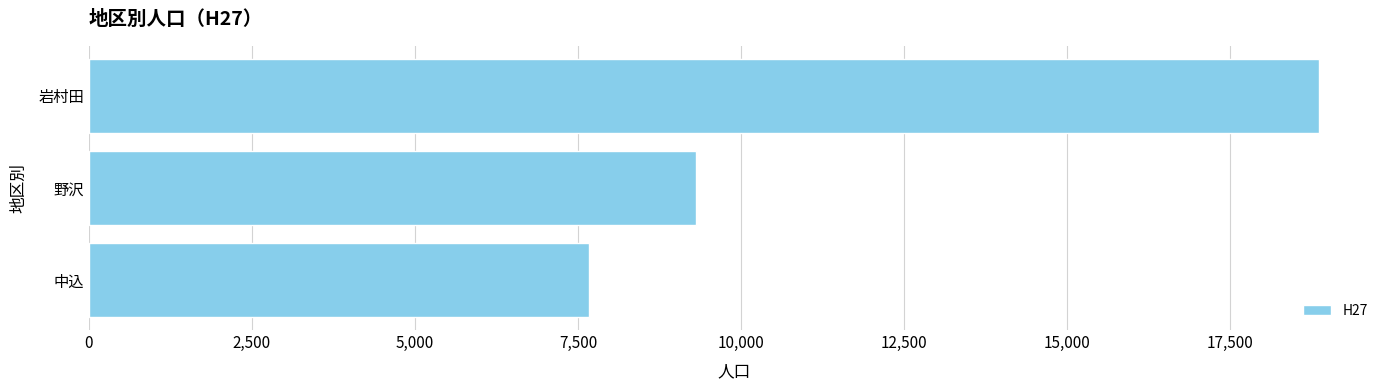

Rank the categories by value from highest to lowest.

岩村田, 野沢, 中込